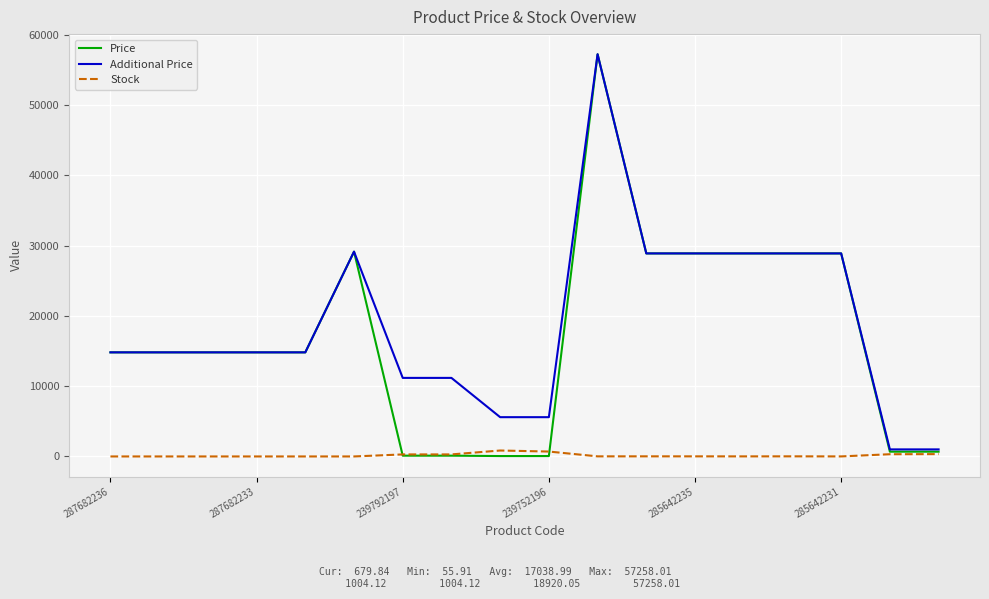

What is the highest value of the Price series?

57258.0